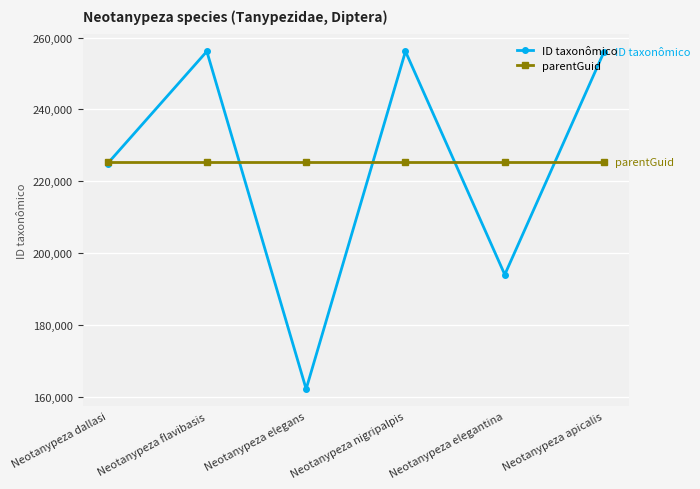

How many distinct data groups are displayed?

2